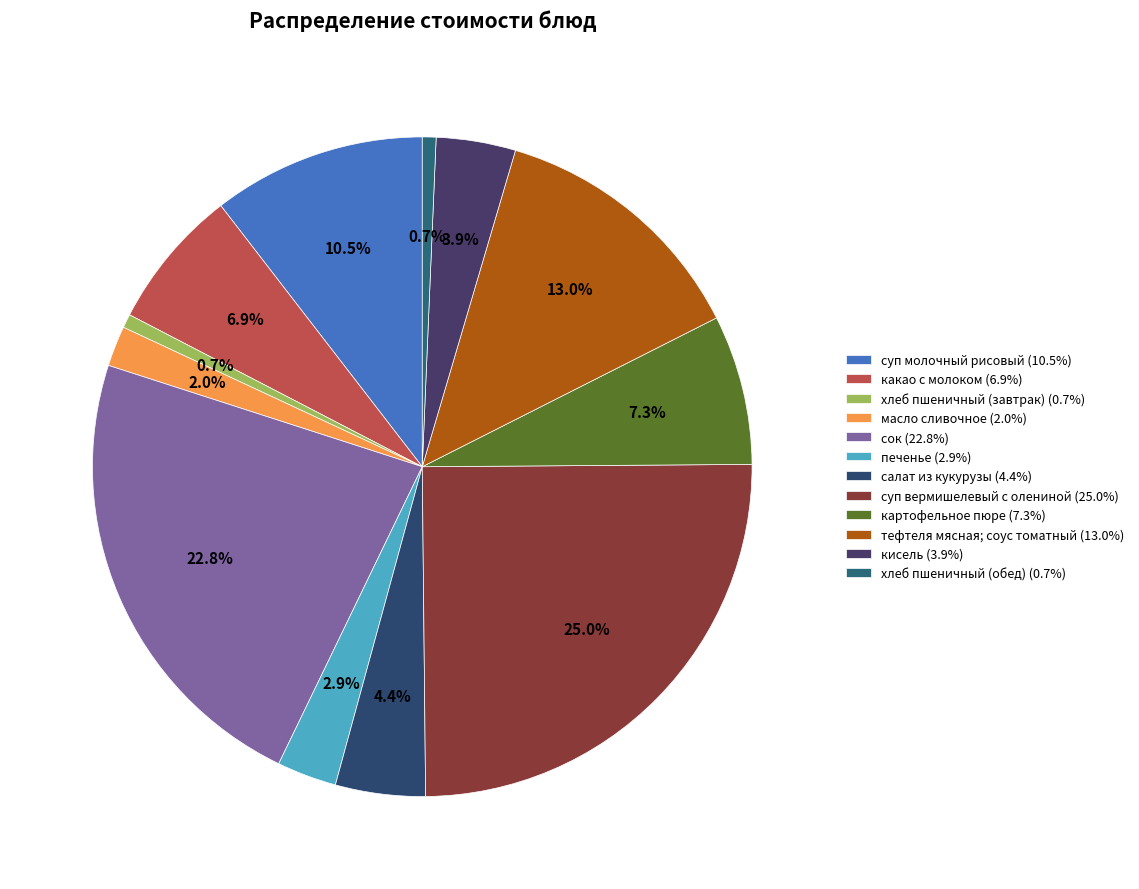

Count the number of slices in the pie.

12